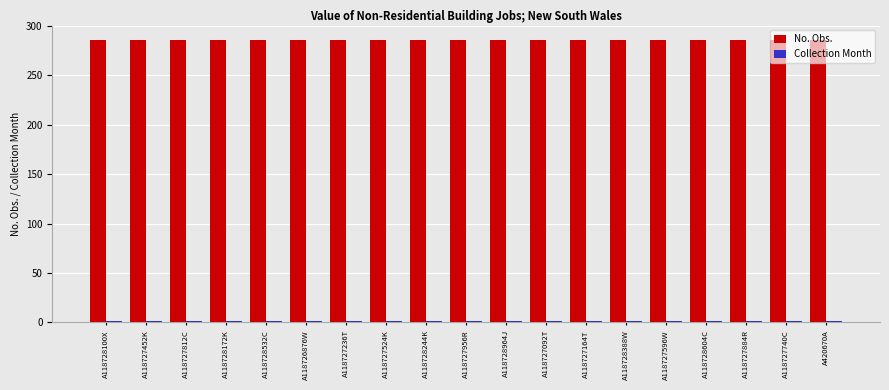

What is the average value of the No. Obs. series?

286